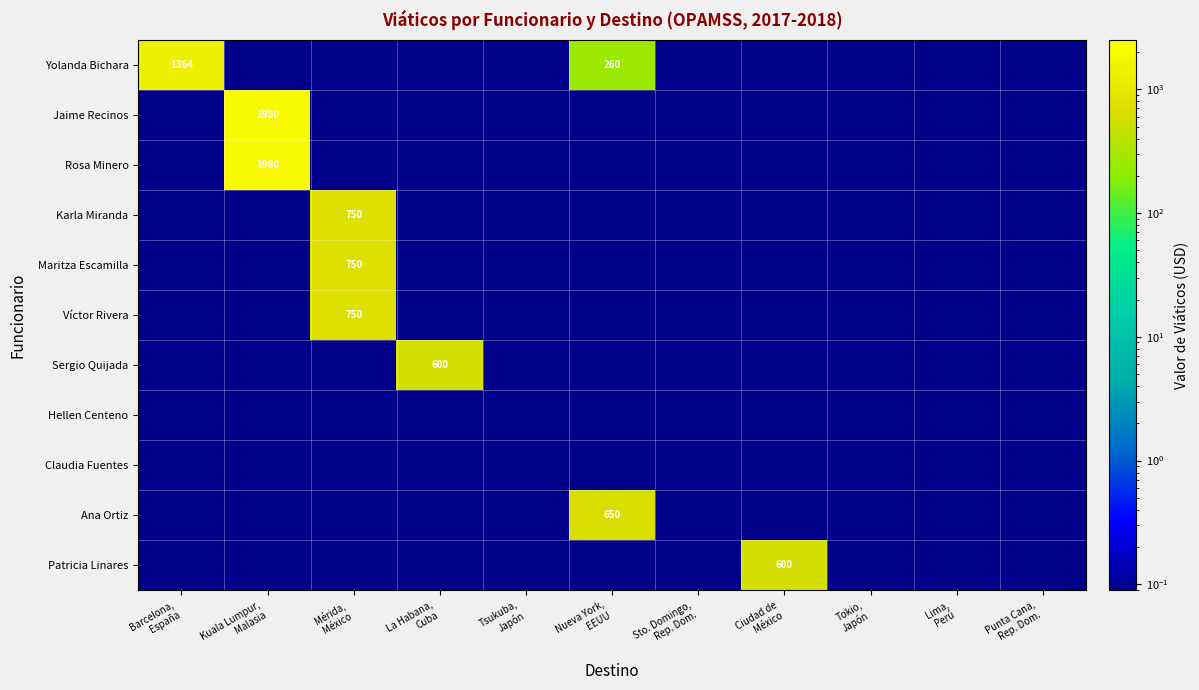

What is the difference between the maximum and minimum values in the Jaime Recinos series?

1979.9